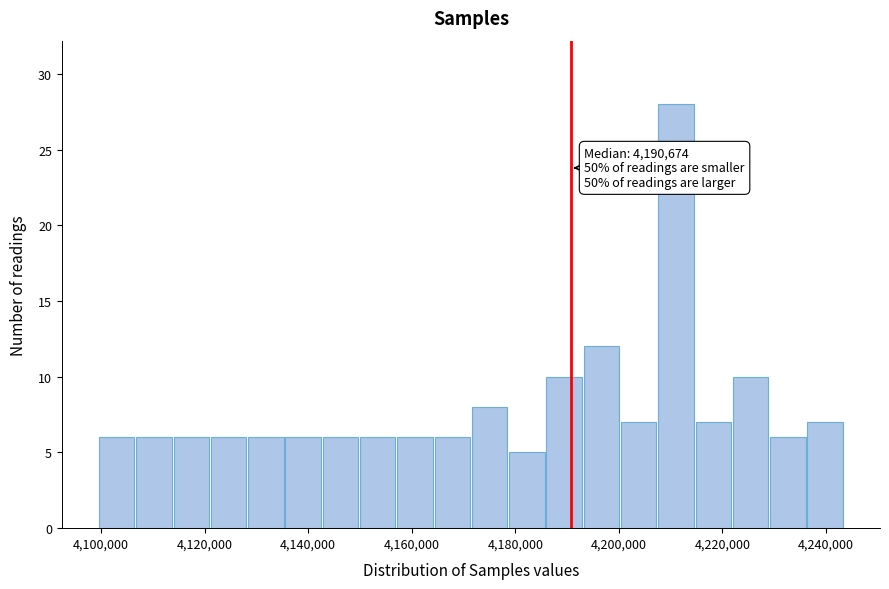

Read against the x-axis, roughly where is the centre of the tallest bar?

4212000